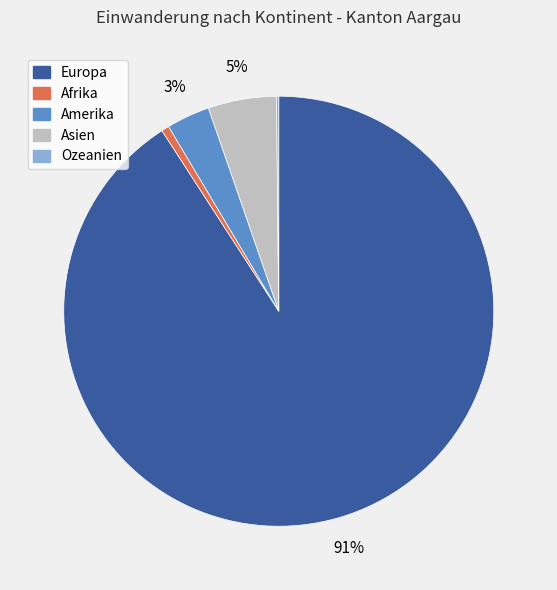

To the nearest percent, what is the combined percentage of Afrika and Asien?

6%